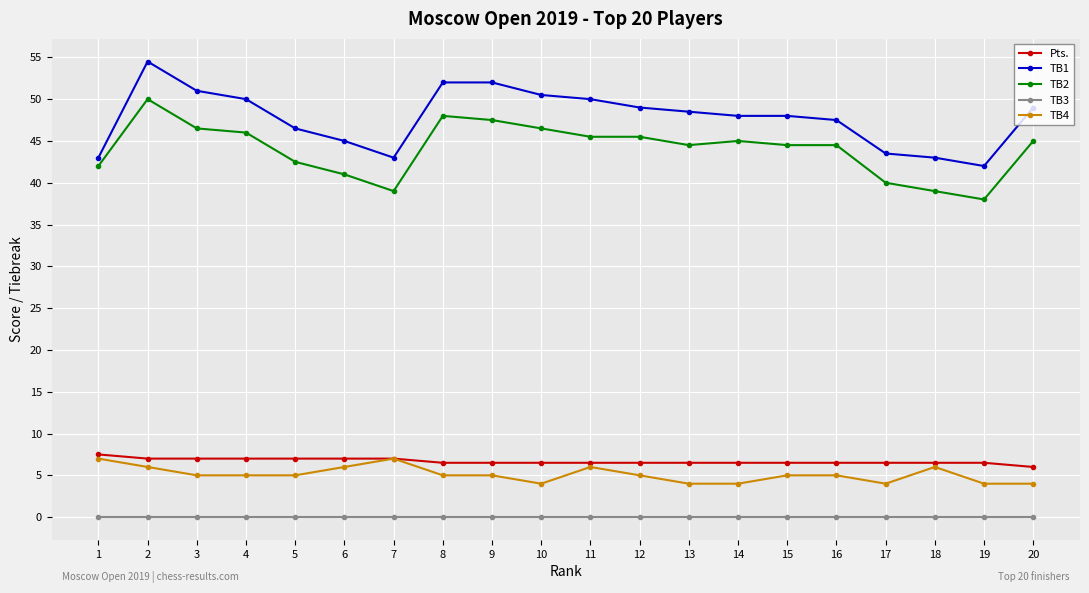

Where does the TB1 series first go above 48?

2